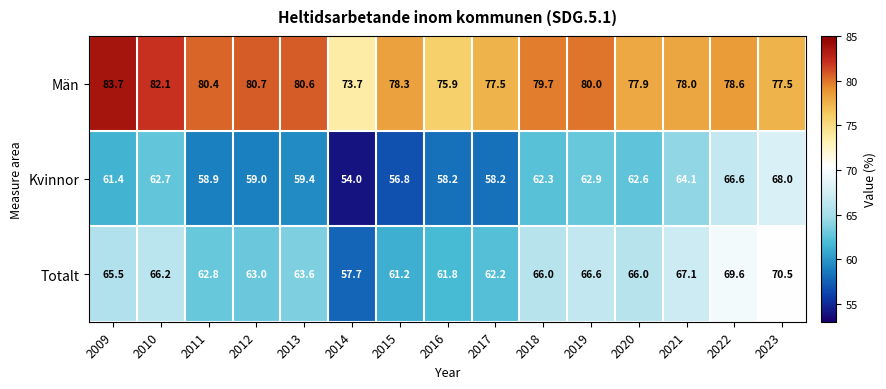

Where is Kvinnor nearest to the value 61?

2009